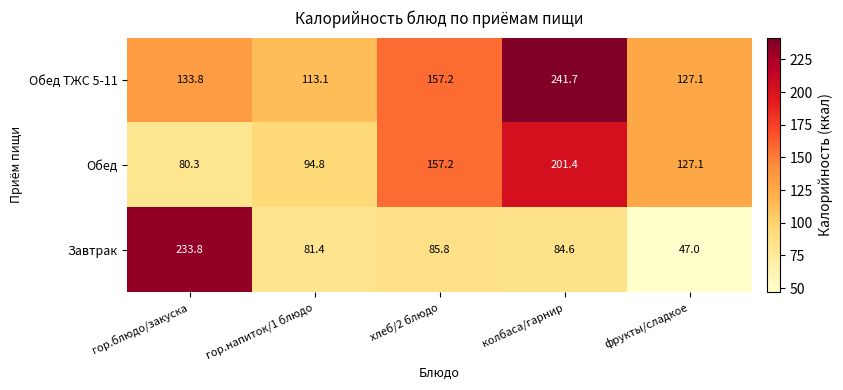

The value of Обед ТЖС 5-11 at гор.напиток/1 блюдо is 113.1. True or false?

True